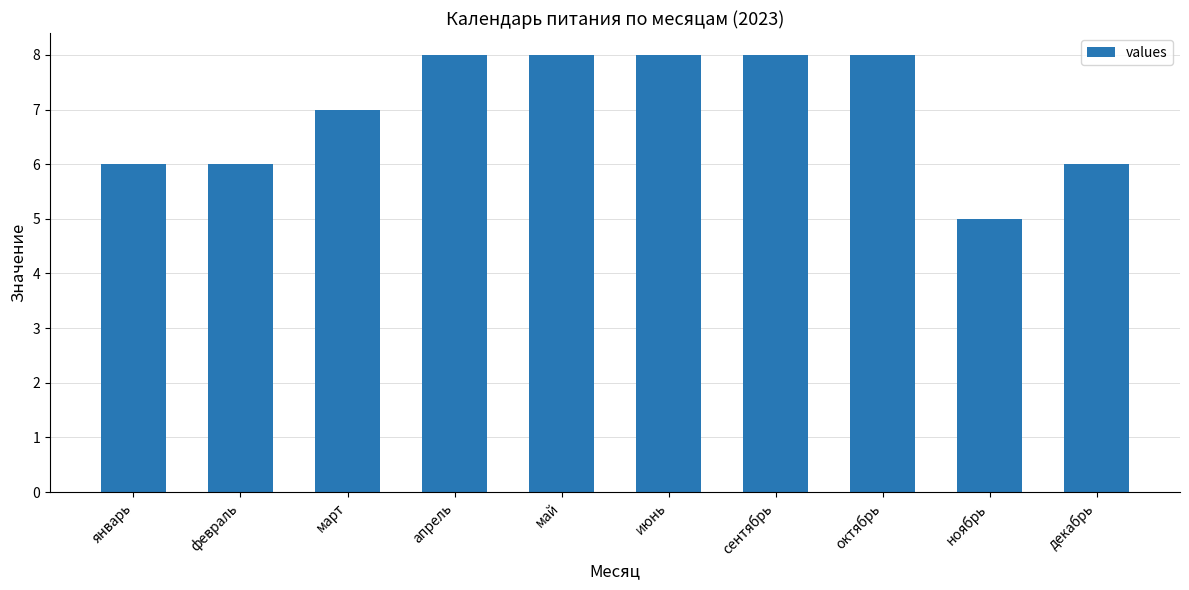

Does the chart contain any negative values?

No